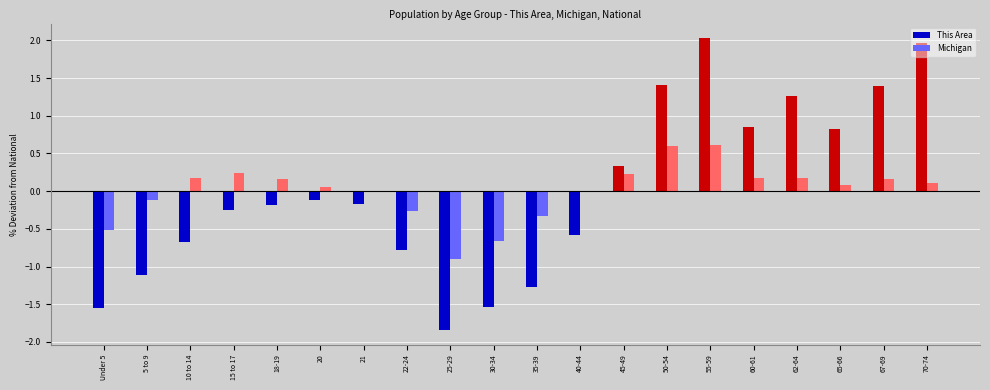

Between 25-29 and 40-44, which series saw the biggest shift?

This Area